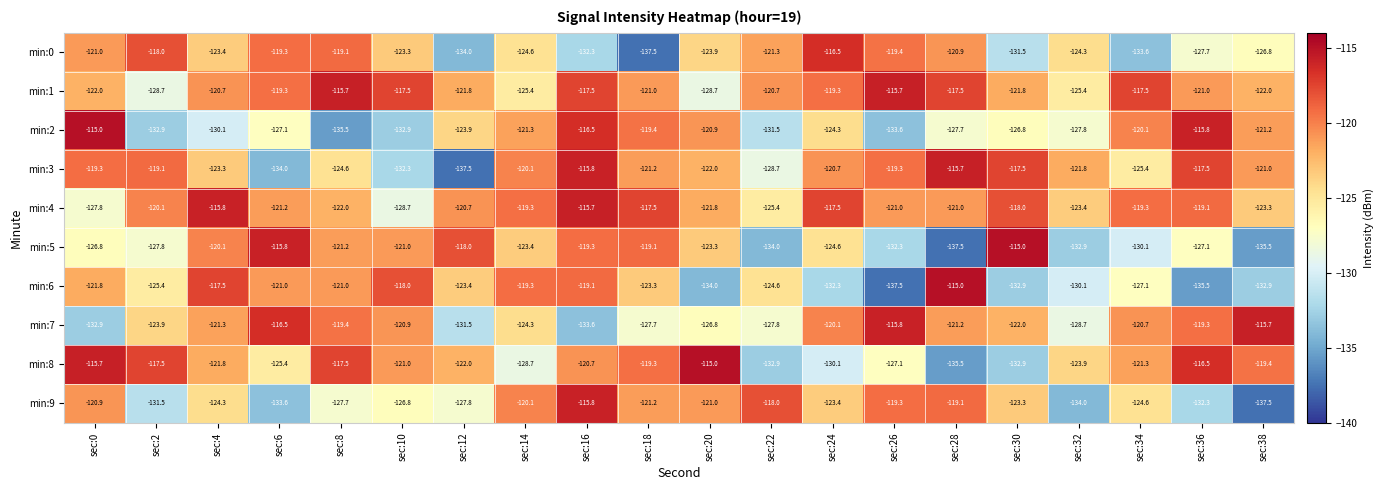

What is the spread (max minus min) of values at sec:16?

17.9